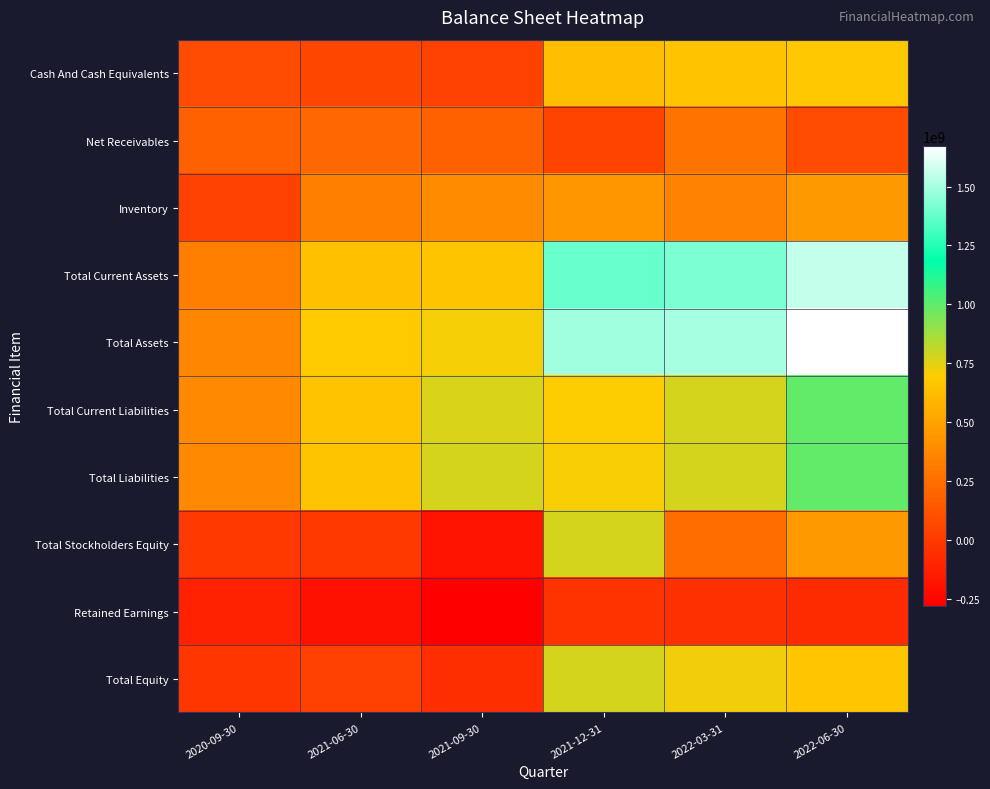

Reading left to right, transcribe all the data shown in this chart.

Cash And Cash Equivalents: 2020-09-30=93815000	2021-06-30=58497000	2021-09-30=36829000	2021-12-31=632143000	2022-03-31=651948000	2022-06-30=676951000
Net Receivables: 2020-09-30=186753000	2021-06-30=223461000	2021-09-30=182001000	2021-12-31=56136000	2022-03-31=273642000	2022-06-30=93196000
Inventory: 2020-09-30=37310000	2021-06-30=333417000	2021-09-30=389787000	2021-12-31=442356000	2022-03-31=351985000	2022-06-30=453713000
Total Current Assets: 2020-09-30=327473000	2021-06-30=638865000	2021-09-30=661515000	2021-12-31=1381335000	2022-03-31=1415920000	2022-06-30=1550747000
Total Assets: 2020-09-30=364025000	2021-06-30=692976000	2021-09-30=717675000	2021-12-31=1482654000	2022-03-31=1500936000	2022-06-30=1672575000
Total Current Liabilities: 2020-09-30=378240000	2021-06-30=658041000	2021-09-30=771493000	2021-12-31=702355000	2022-03-31=774777000	2022-06-30=994038000
Total Liabilities: 2020-09-30=381250000	2021-06-30=662163000	2021-09-30=773874000	2021-12-31=704554000	2022-03-31=775480000	2022-06-30=1001492000
Total Stockholders Equity: 2020-09-30=0	2021-06-30=0	2021-09-30=-173434000	2021-12-31=778100000	2022-03-31=241436000	2022-06-30=458935000
Retained Earnings: 2020-09-30=-117298000	2021-06-30=-192102000	2021-09-30=-279301000	2021-12-31=-28805000	2022-03-31=-47990000	2022-06-30=-67337000
Total Equity: 2020-09-30=-17225000	2021-06-30=30813000	2021-09-30=-56199000	2021-12-31=778100000	2022-03-31=725456000	2022-06-30=671083000